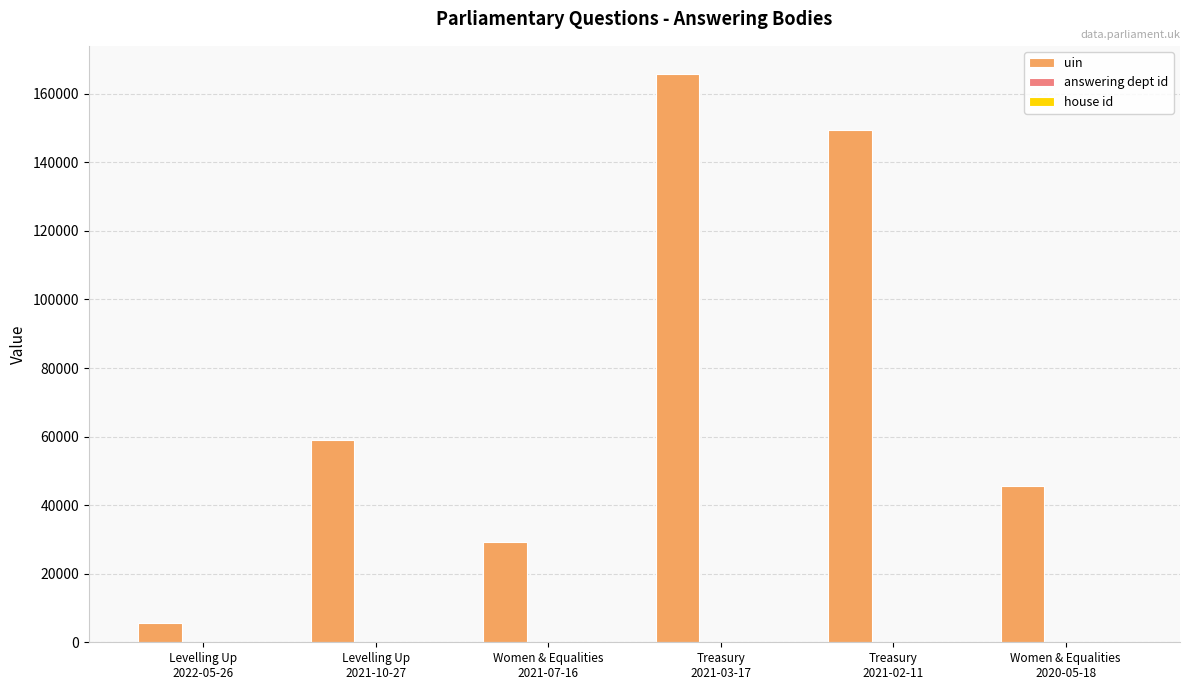

What is the sum of all uin values?

454378